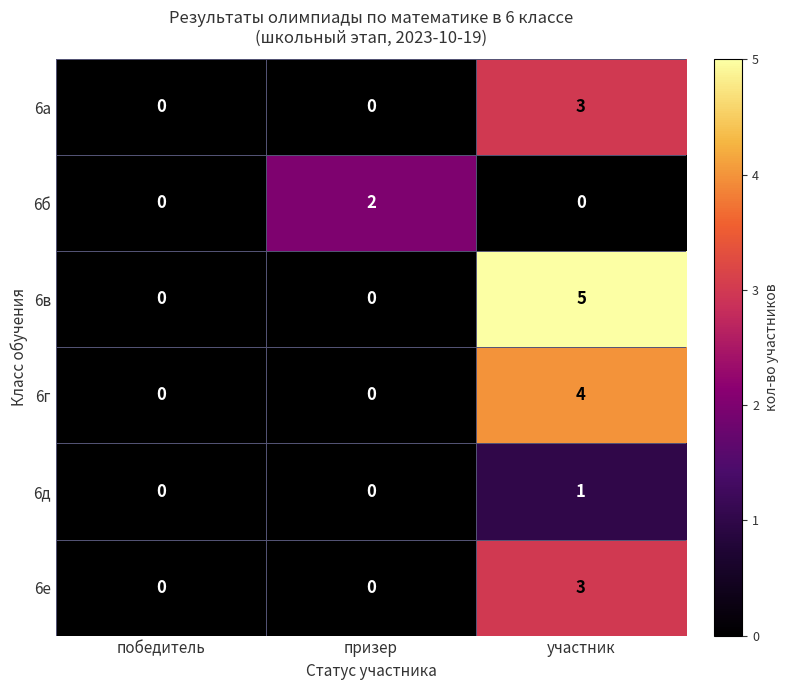

At which category is the sum across all series the highest?

участник